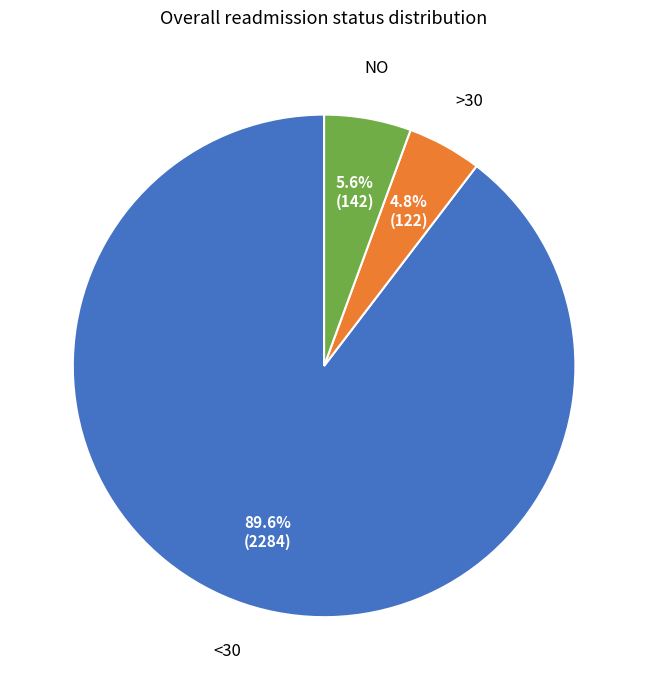

Which category accounts for the majority?

<30